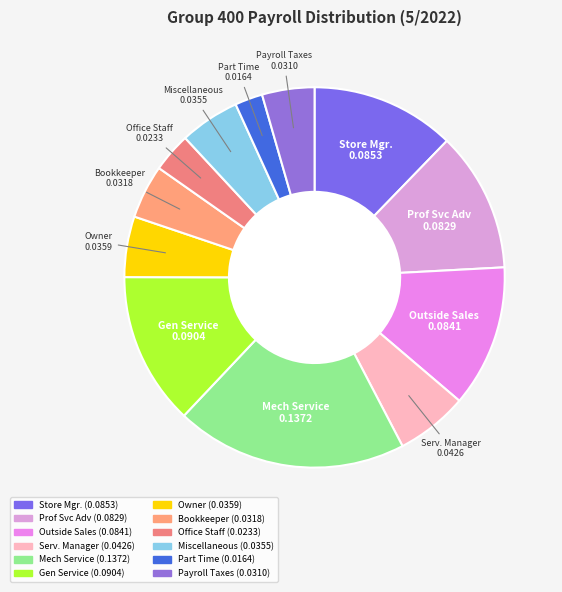

Count the number of slices in the pie.

12